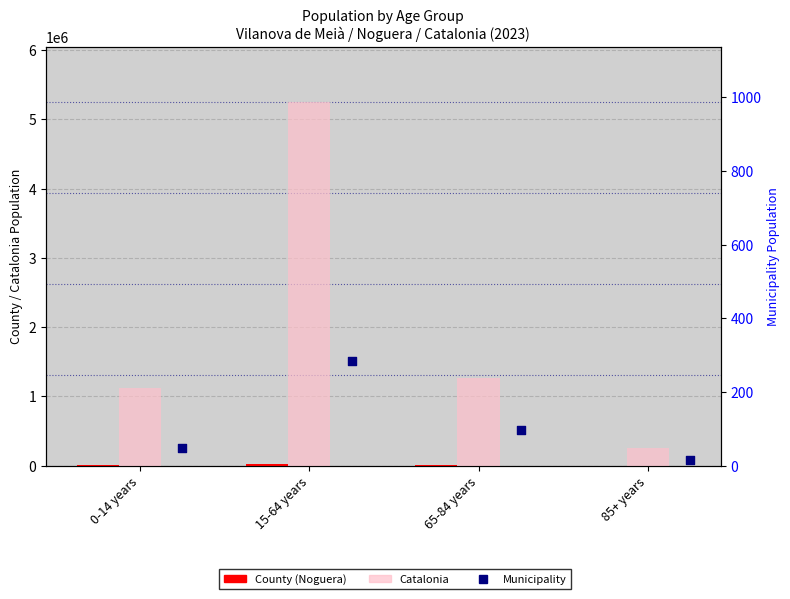

What are all the series names shown in the legend?

County (Noguera), Catalonia, Municipality